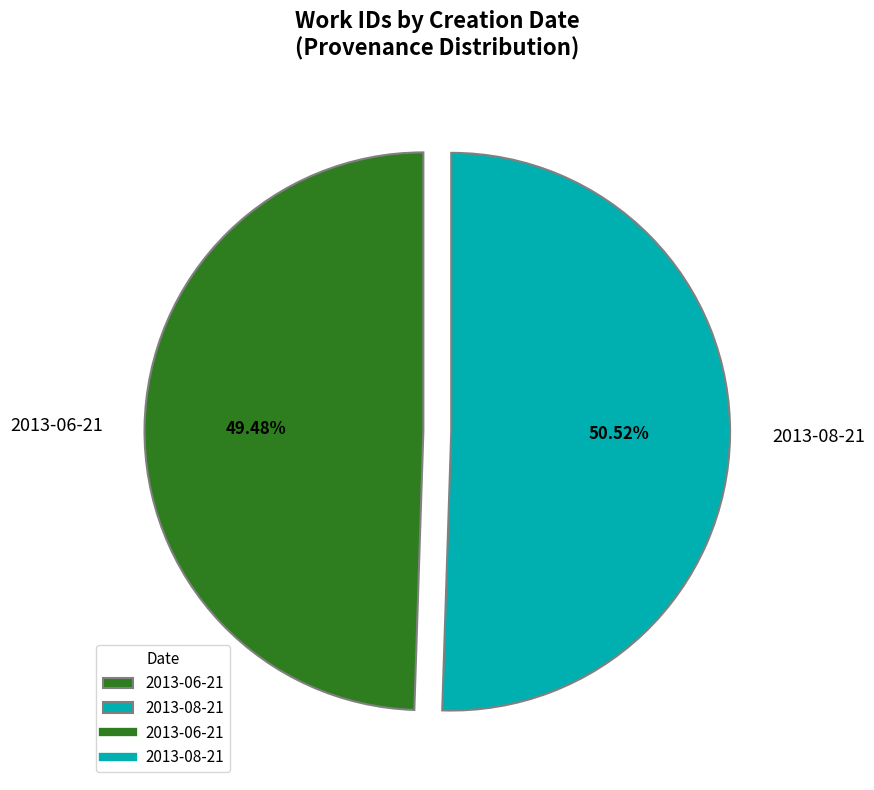

Rank the categories by value from lowest to highest.

2013-06-21, 2013-08-21